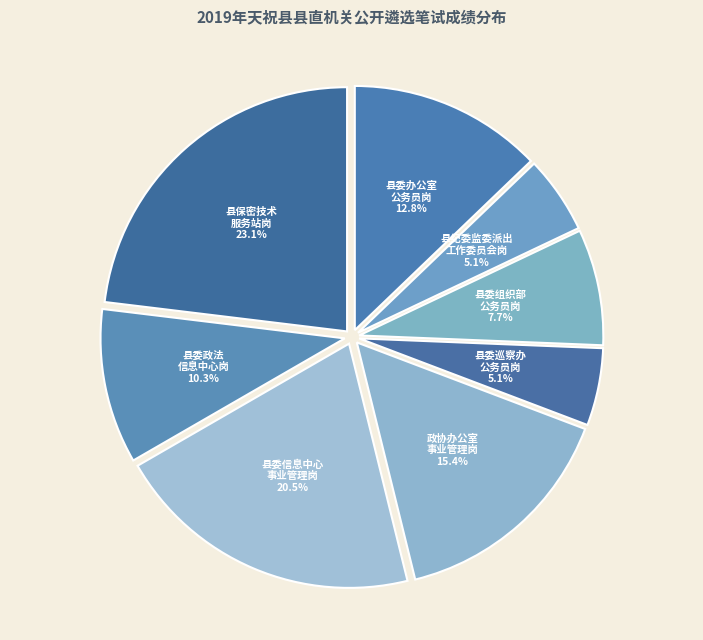

Is there any slice that represents more than half of the pie?

No